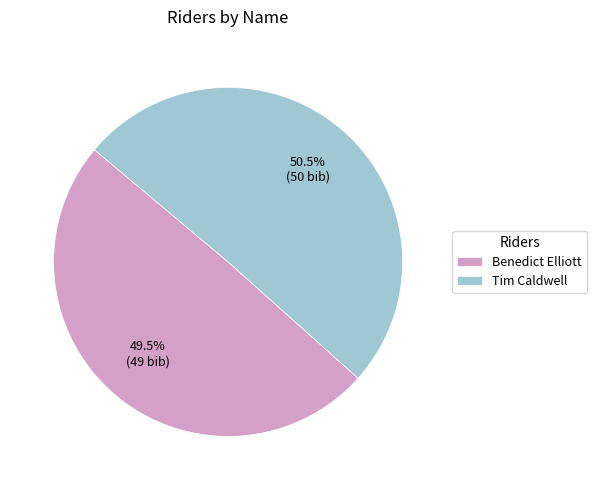

What is the smallest slice in the pie chart?

Benedict Elliott